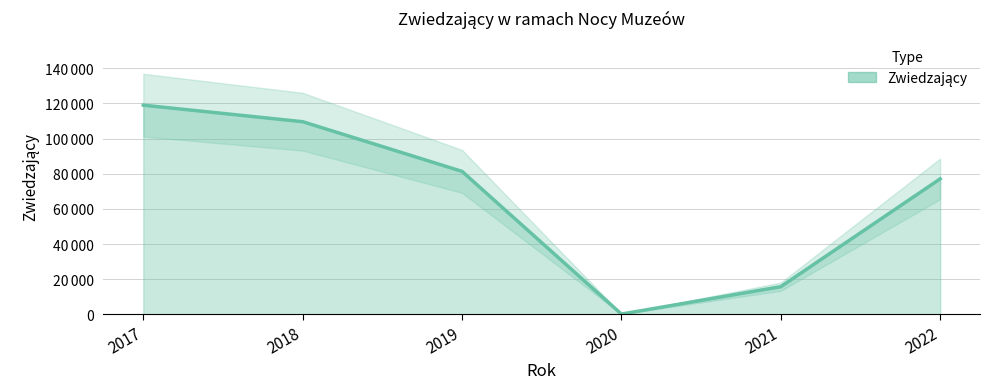

How many distinct data groups are displayed?

1